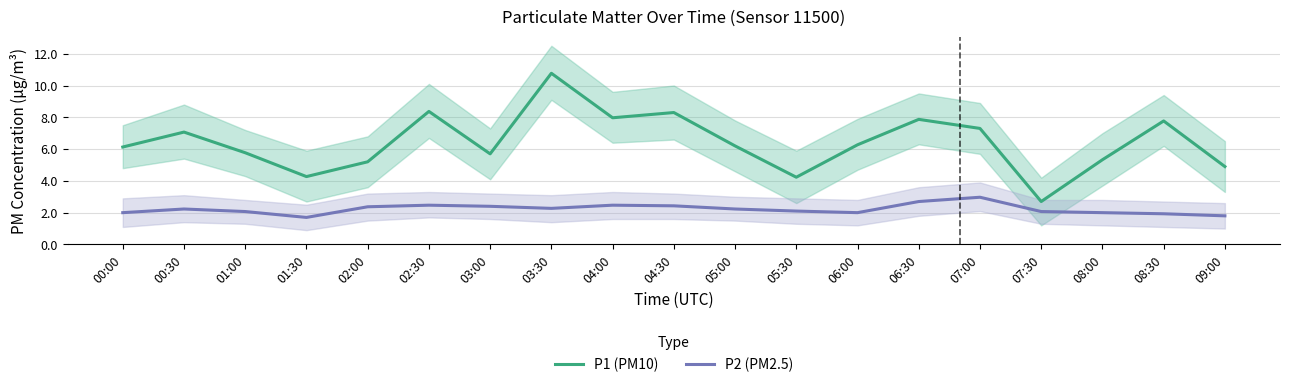

How many lines are shown in the chart?

2